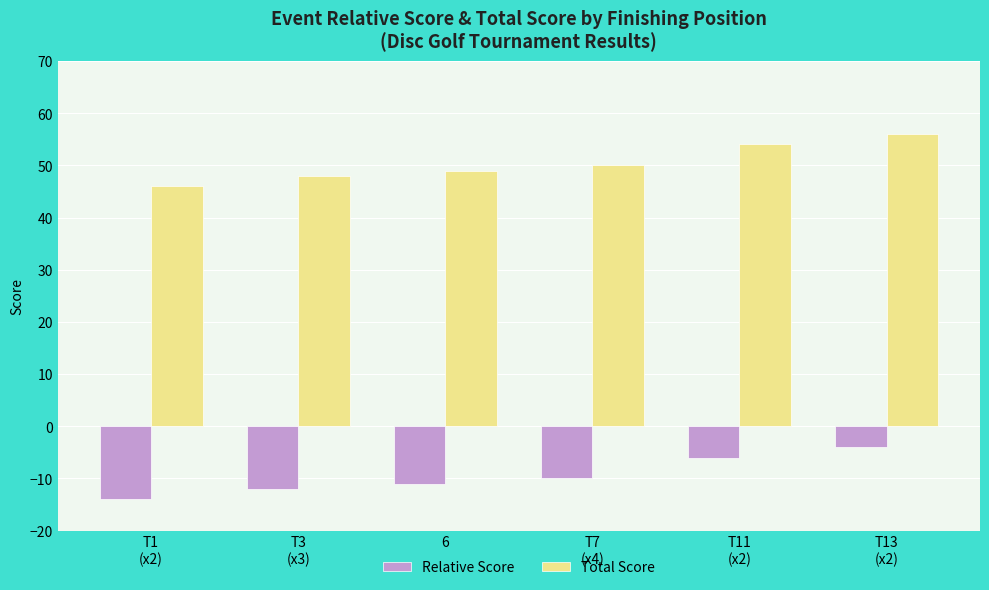

At which category does the chart reach its minimum across all series?

T1
(x2)